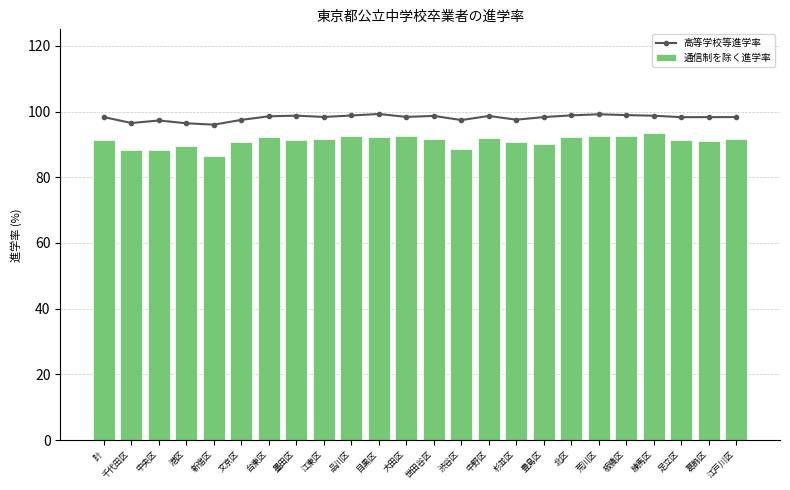

How many data points does each series have?

24